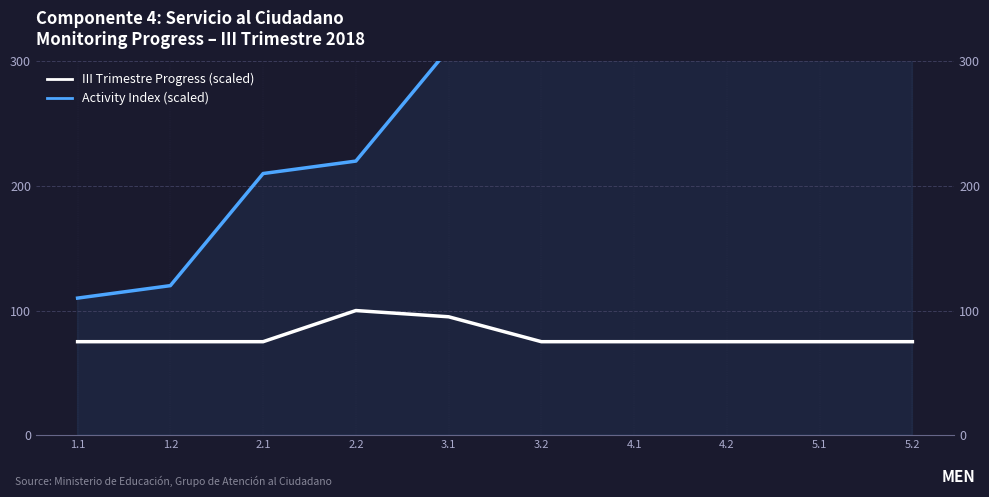

What is the value of the III Trimestre Progress (scaled) point at the 5th from the left?

95.0